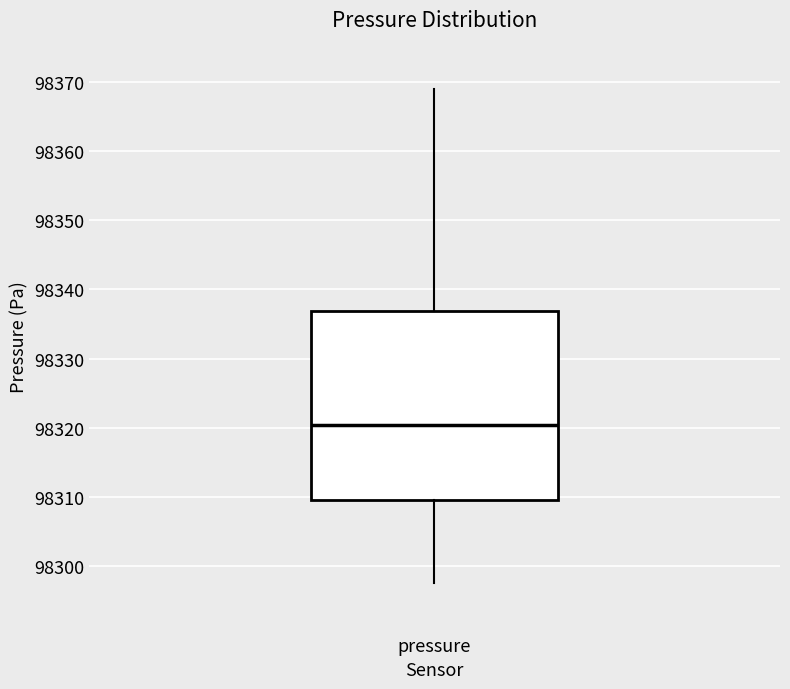

Transcribe this box plot: give where the median line is, the range the box spans, and where the two whiskers end, as read against the y-axis. The values are not printed on the chart, so give them approximately, as read against the axis.

median 98320, box 98310 to 98337, whiskers 98298 to 98369